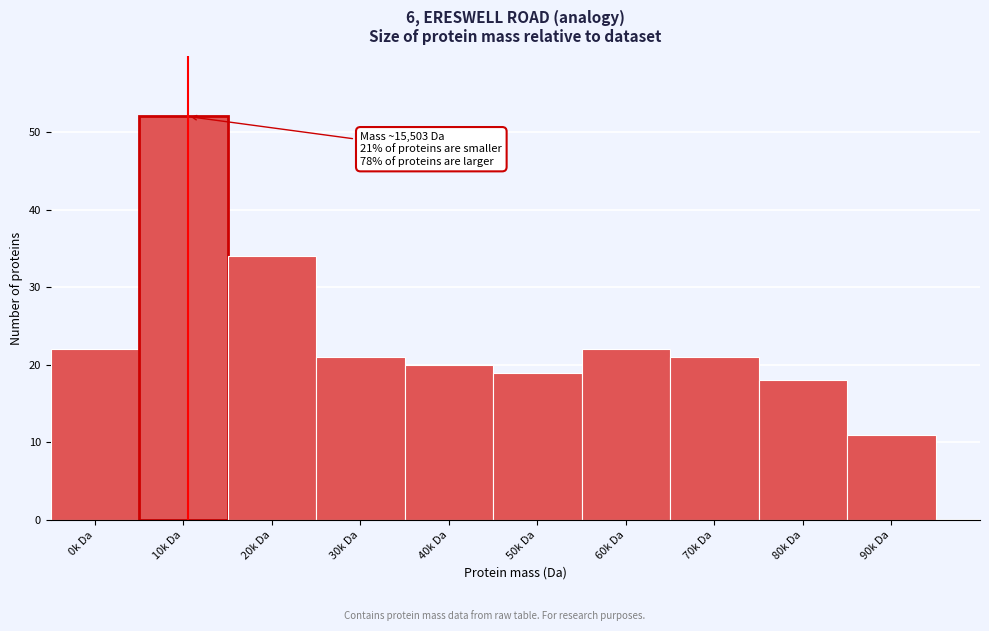

Reading left to right, transcribe all the data shown in this chart.

0k Da=22	10k Da=52	20k Da=34	30k Da=21	40k Da=20	50k Da=19	60k Da=22	70k Da=21	80k Da=18	90k Da=11